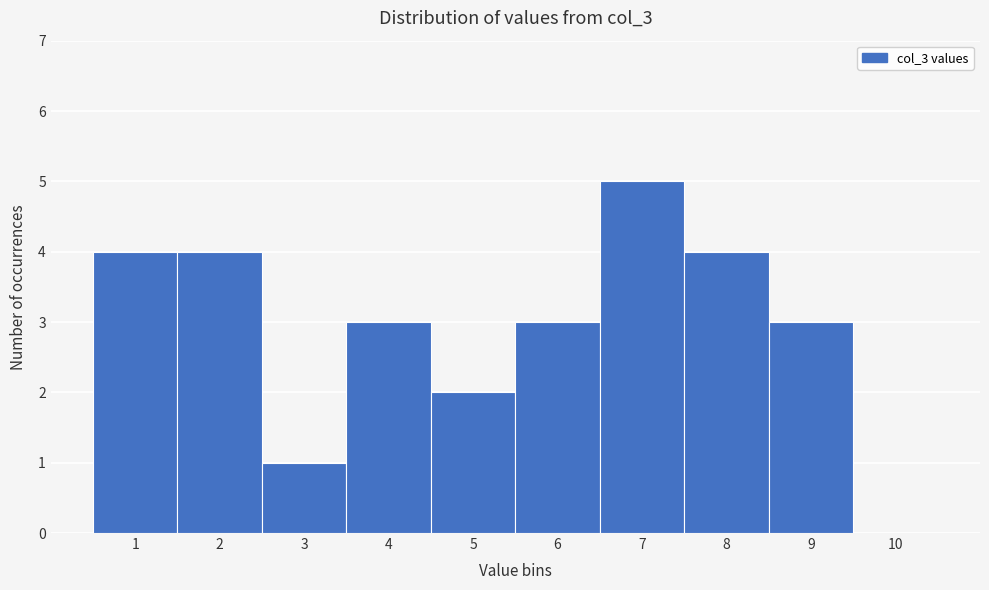

Reading left to right, transcribe all the data shown in this chart.

1=4	2=4	3=1	4=3	5=2	6=3	7=5	8=4	9=3	10=0